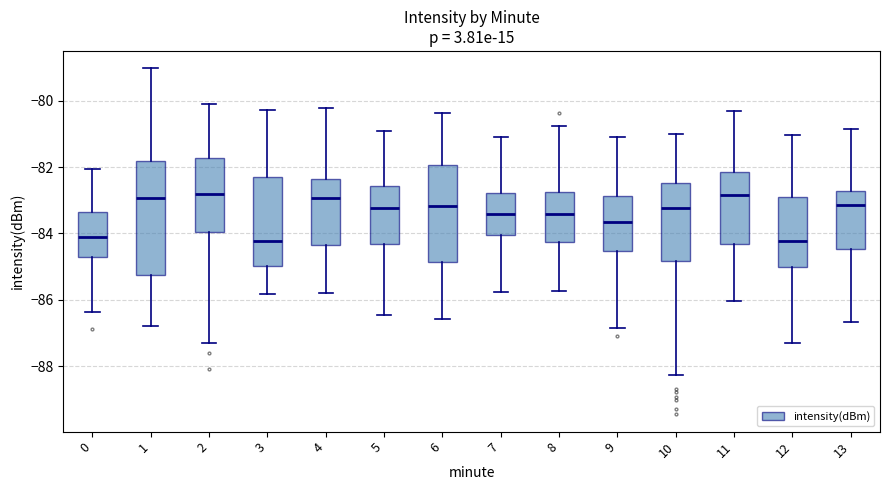

Reading left to right, transcribe this box plot: for each box, give where its median line is, the range the box spans, and where its two whiskers end, as read against the y-axis. The values are not printed on the chart, so give them approximately, as read against the axis.

0: median -84.2, box -84.8 to -83.4, whiskers -86.4 to -82.0
1: median -83.0, box -85.2 to -81.8, whiskers -86.8 to -79.0
2: median -82.8, box -84.0 to -81.8, whiskers -87.2 to -80.0
3: median -84.2, box -85.0 to -82.2, whiskers -85.8 to -80.2
4: median -83.0, box -84.4 to -82.4, whiskers -85.8 to -80.2
5: median -83.2, box -84.4 to -82.6, whiskers -86.4 to -80.8
6: median -83.2, box -84.8 to -82.0, whiskers -86.6 to -80.4
7: median -83.4, box -84.0 to -82.8, whiskers -85.8 to -81.0
8: median -83.4, box -84.2 to -82.8, whiskers -85.8 to -80.8
9: median -83.6, box -84.6 to -82.8, whiskers -86.8 to -81.0
10: median -83.2, box -84.8 to -82.4, whiskers -88.2 to -81.0
11: median -82.8, box -84.4 to -82.2, whiskers -86.0 to -80.4
12: median -84.2, box -85.0 to -82.8, whiskers -87.4 to -81.0
13: median -83.2, box -84.4 to -82.8, whiskers -86.6 to -80.8